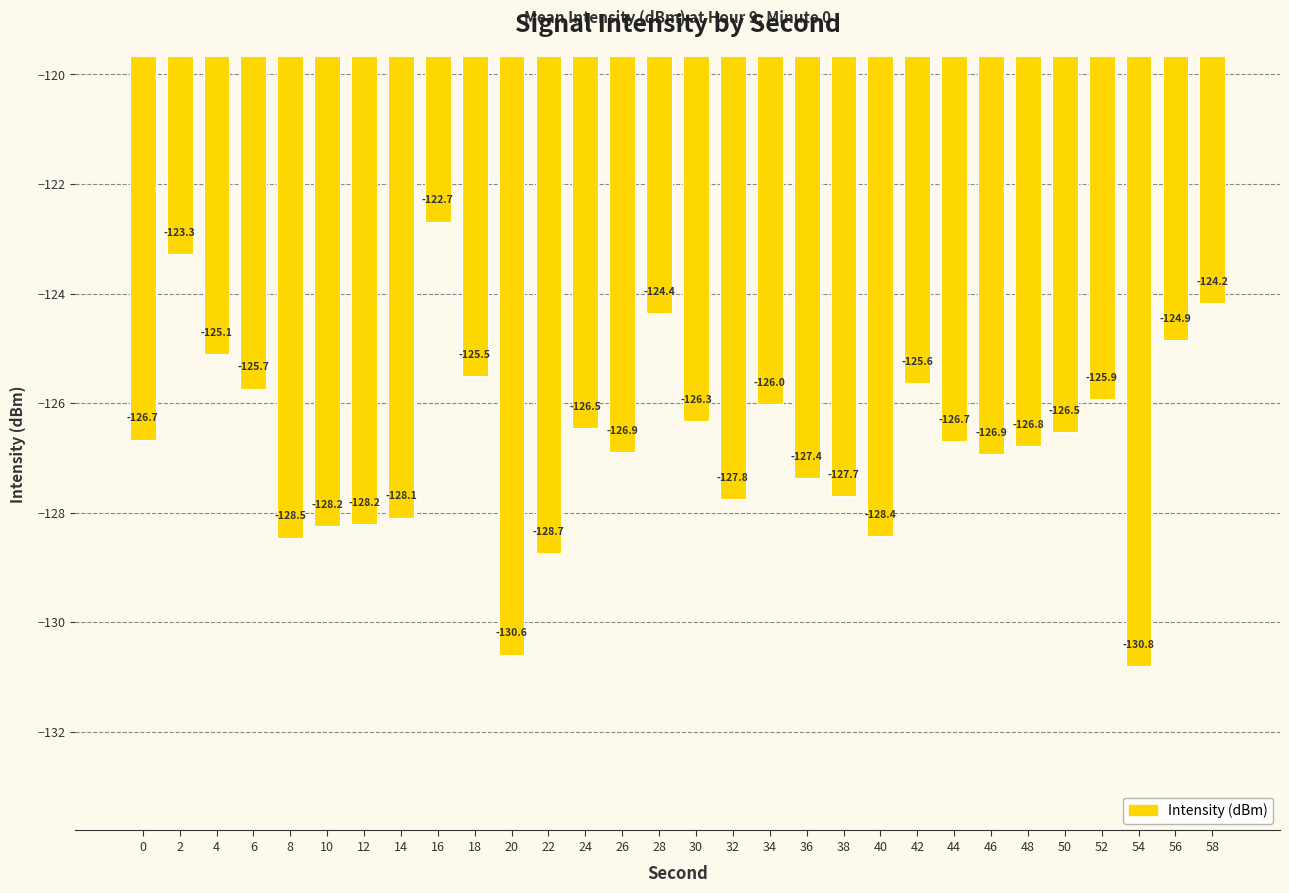

Reading right to left, what are all the values shown in this chart?

-124.2	-124.9	-130.8	-125.9	-126.5	-126.8	-126.9	-126.7	-125.6	-128.4	-127.7	-127.4	-126.0	-127.8	-126.3	-124.4	-126.9	-126.5	-128.7	-130.6	-125.5	-122.7	-128.1	-128.2	-128.2	-128.5	-125.7	-125.1	-123.3	-126.7